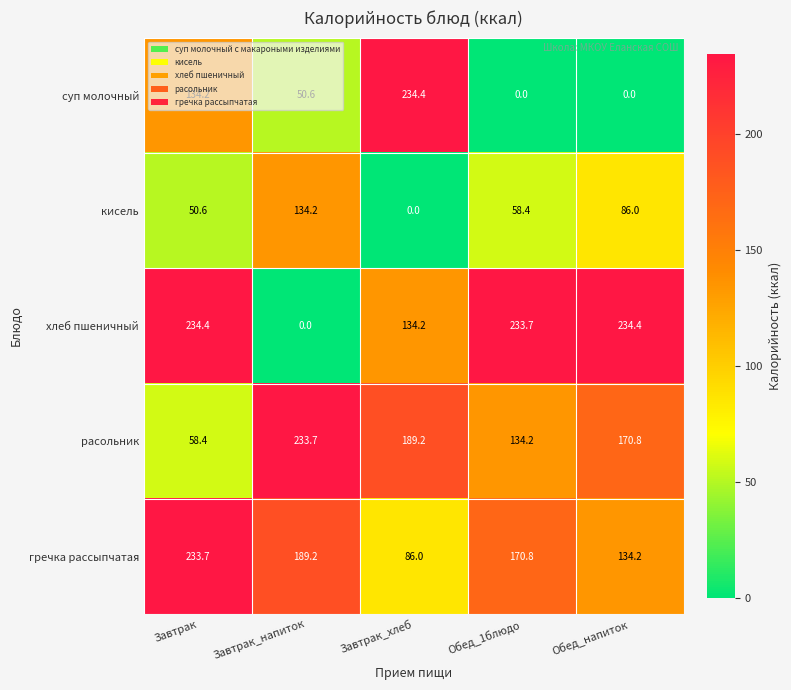

Which series changed the most between Завтрак and Завтрак_напиток?

хлеб пшеничный